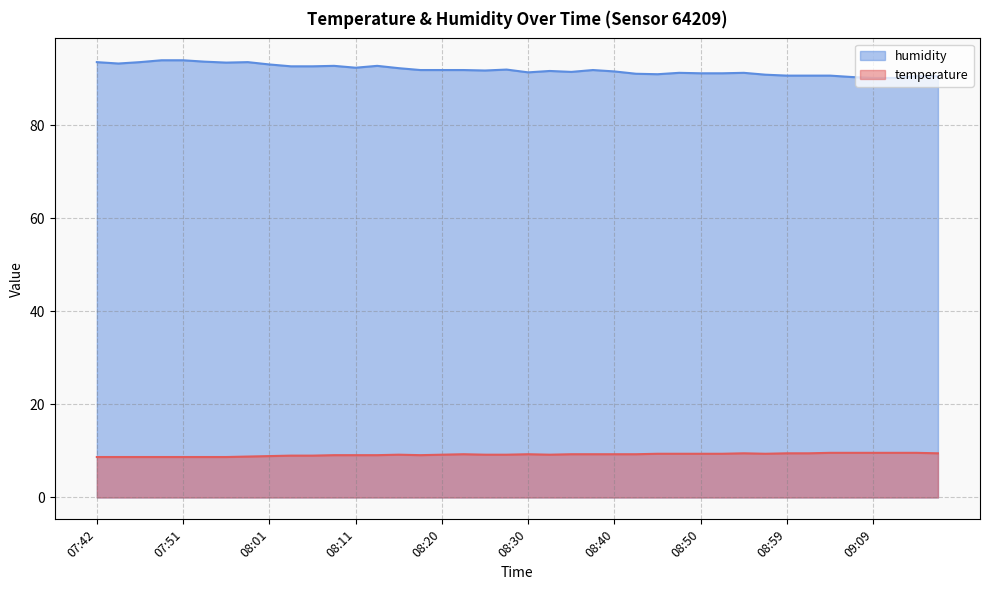

True or false: humidity and temperature intersect in this chart.

False